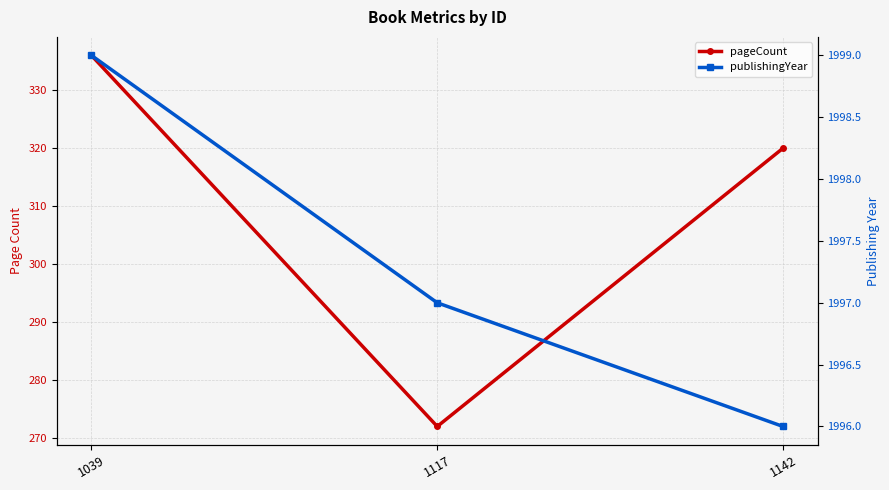

Reading left to right, extract all data points from this chart.

pageCount: 1039=336	1117=272	1142=320
publishingYear: 1039=1999	1117=1997	1142=1996